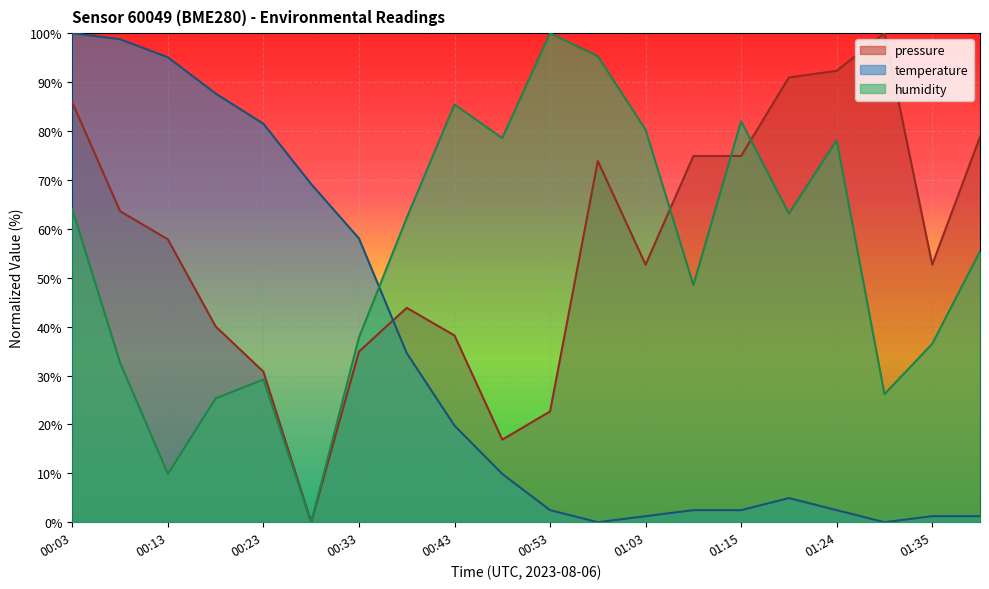

After their last crossing, which series has the higher values: temperature or pressure?

pressure